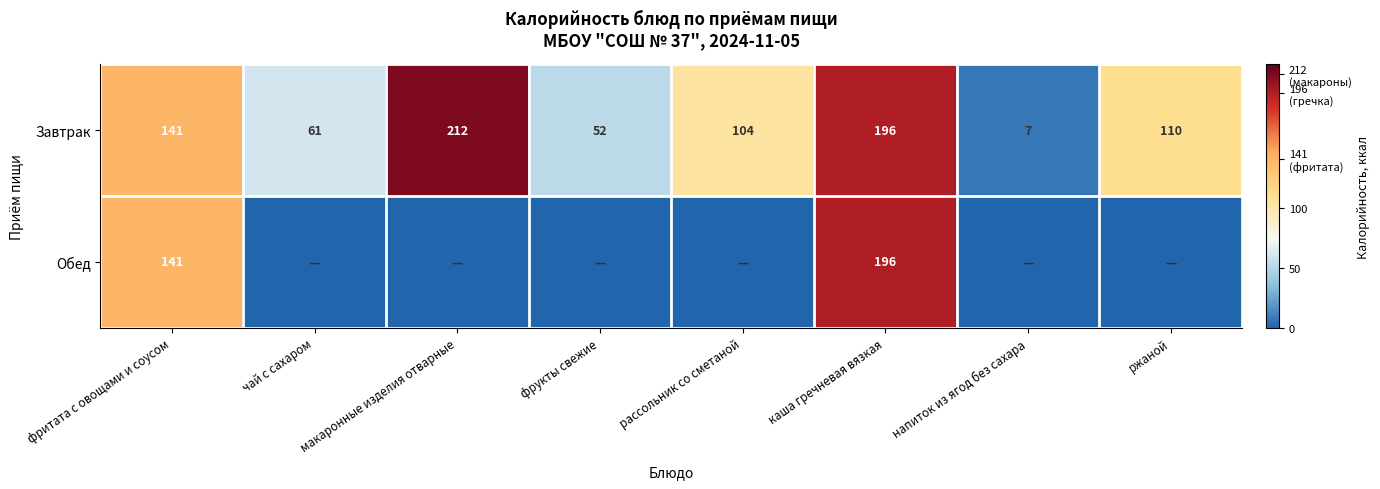

True or false: Завтрак has a value of 7 at напиток из ягод без сахара.

True